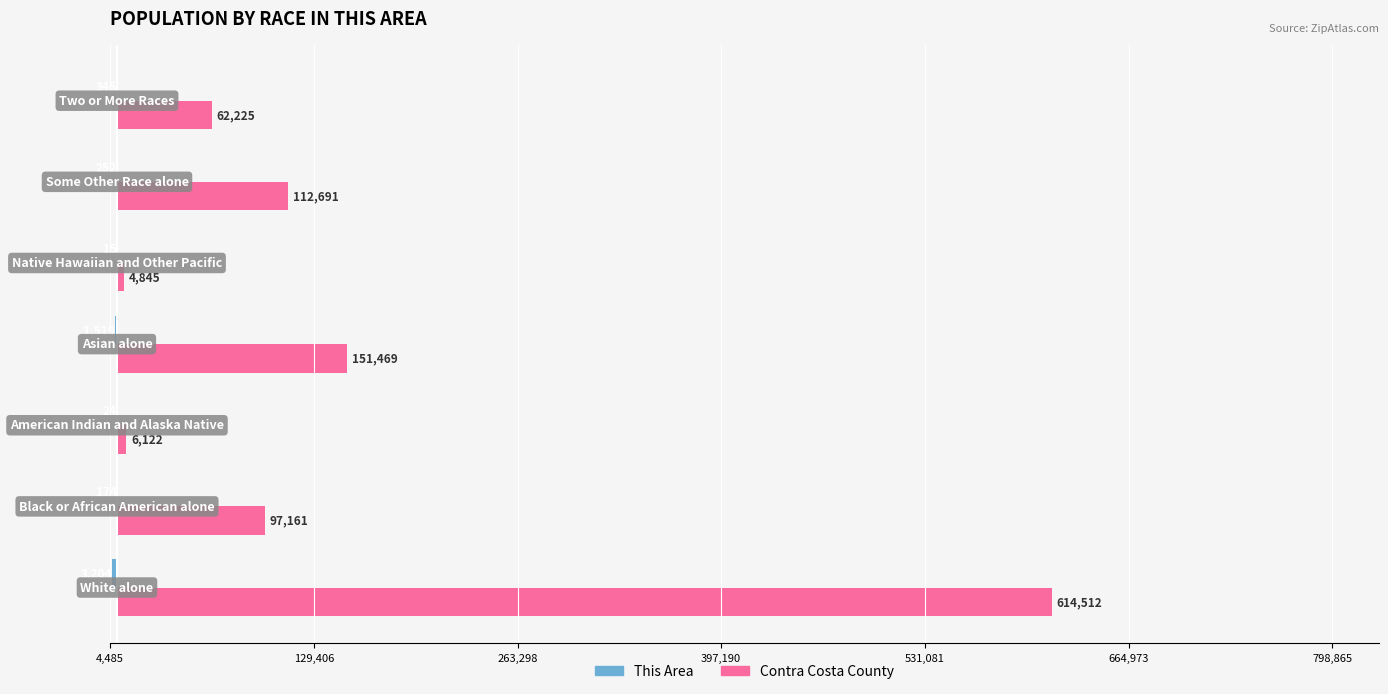

Which series has the largest total across all categories?

Contra Costa County